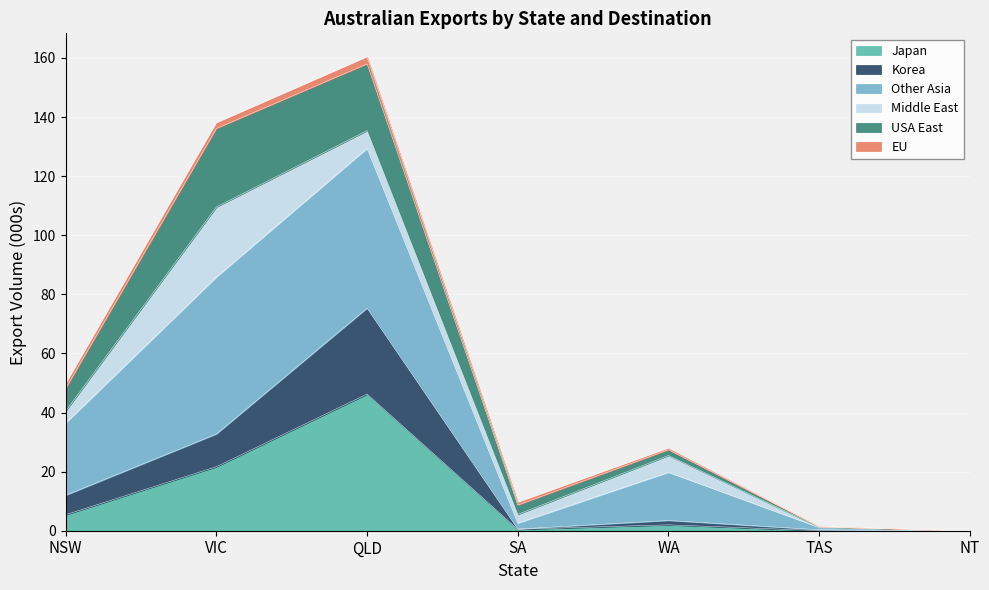

At which label does Japan reach its peak?

QLD